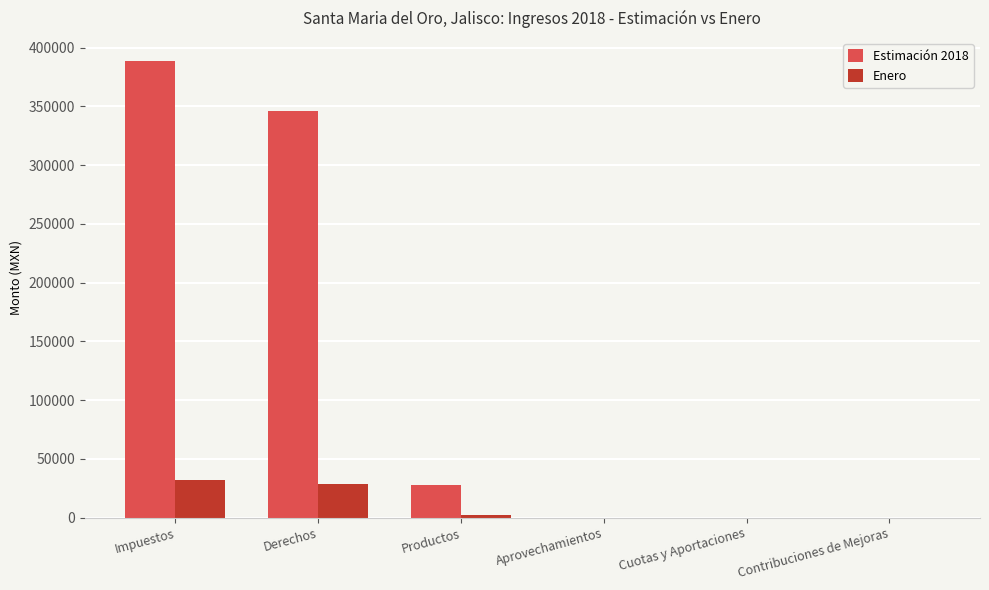

What is the sum of all Enero values?

63540.6